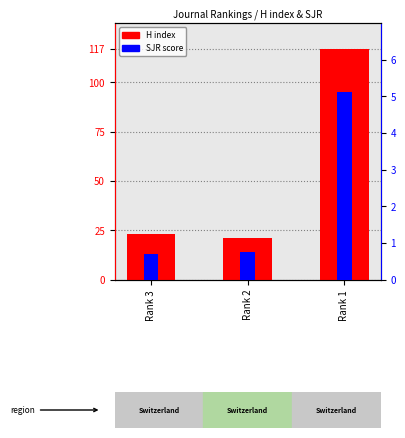

Rank the series at Rank 3 from highest to lowest value.

H index, SJR